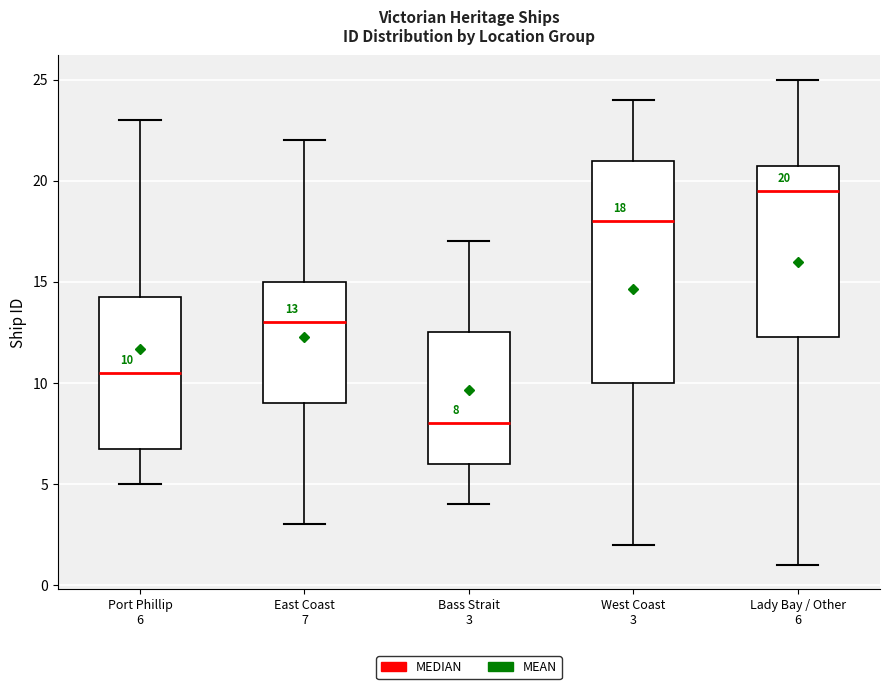

Comparing the boxes themselves (not the whiskers), which one is the tallest?

West Coast 3